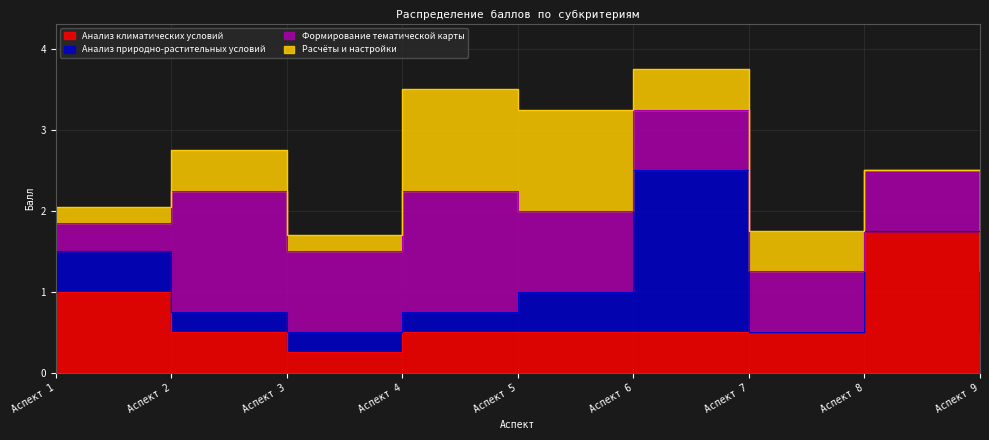

Which series has the largest total across all categories?

Формирование тематической карты